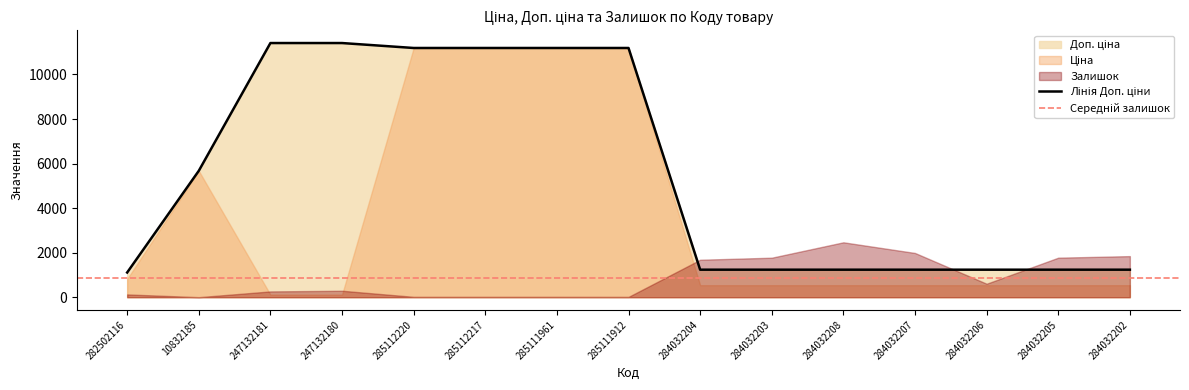

In Залишок, how many points are higher than both neighbors (excluding endpoints)?

2